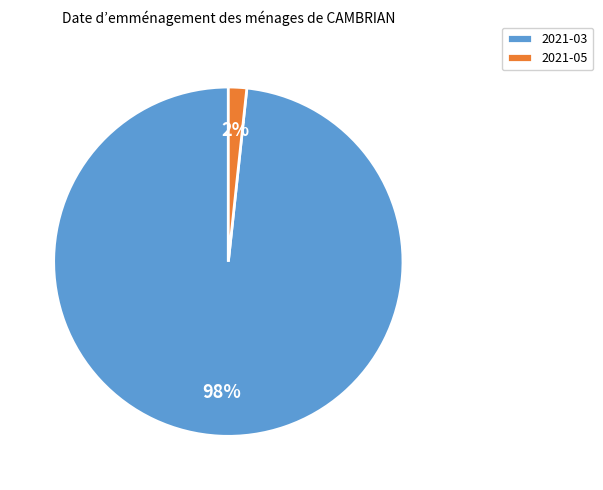

To the nearest percent, what percentage of the pie is 2021-05?

2%